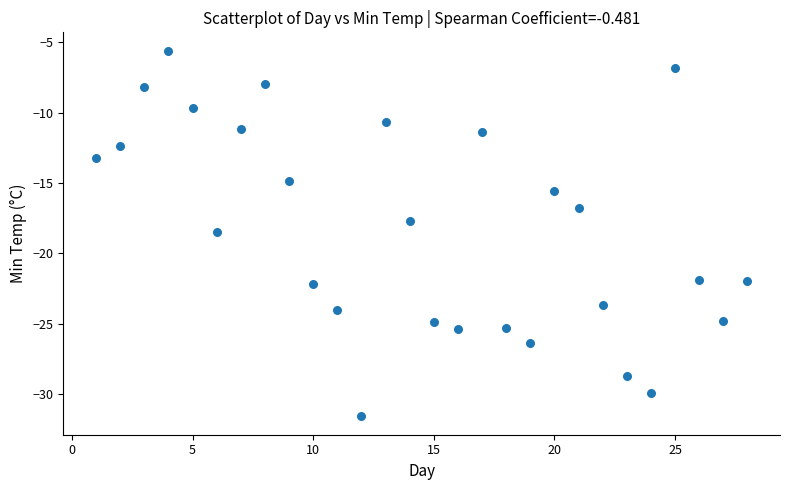

What is the range of X values (max minus min)?

27.0